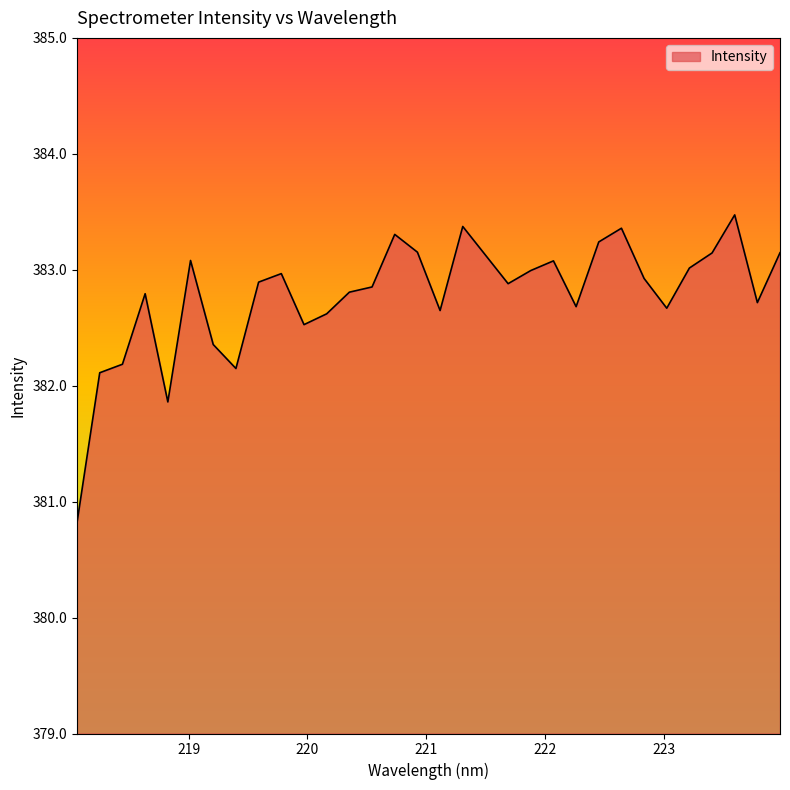

What is the difference between the maximum and minimum values?

2.7